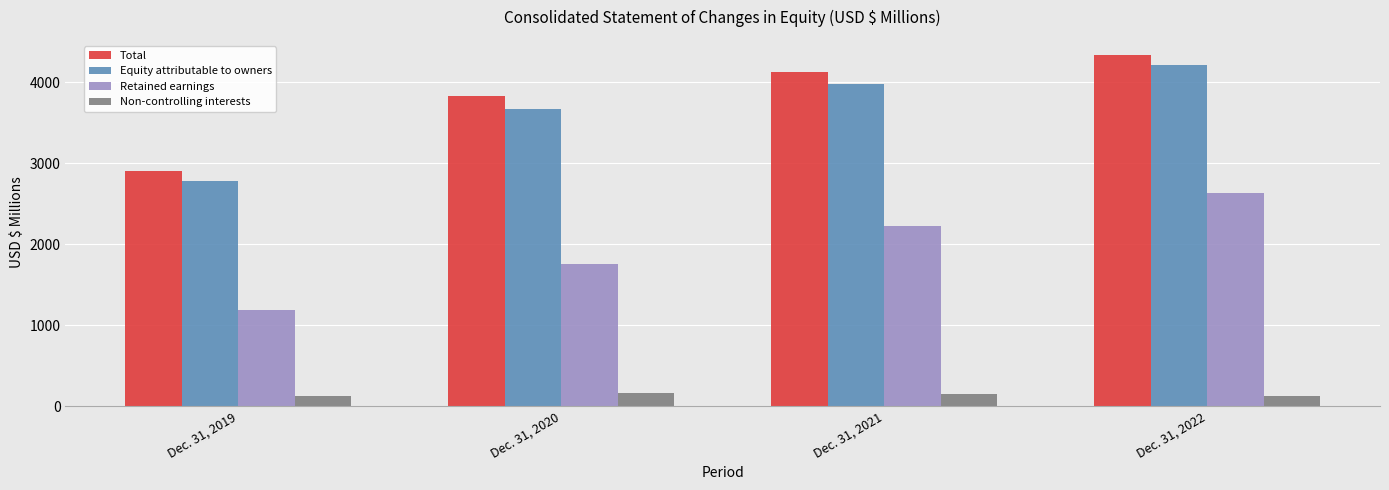

What is the average value of the Non-controlling interests series?

144.9